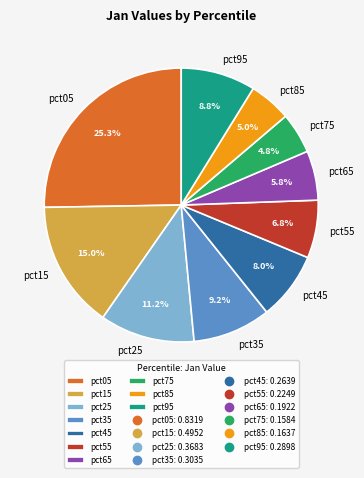

To the nearest percent, what portion does pct15 represent?

15%